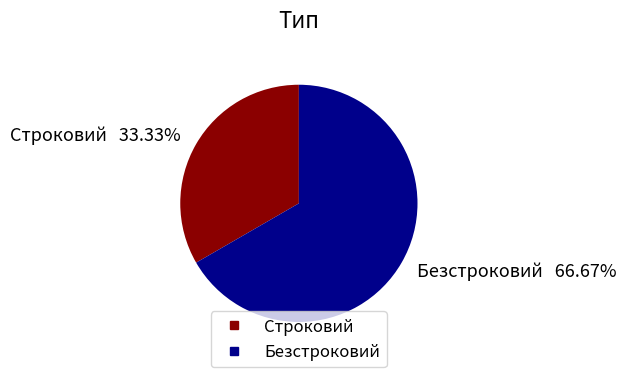

How many slices are in this pie chart?

2